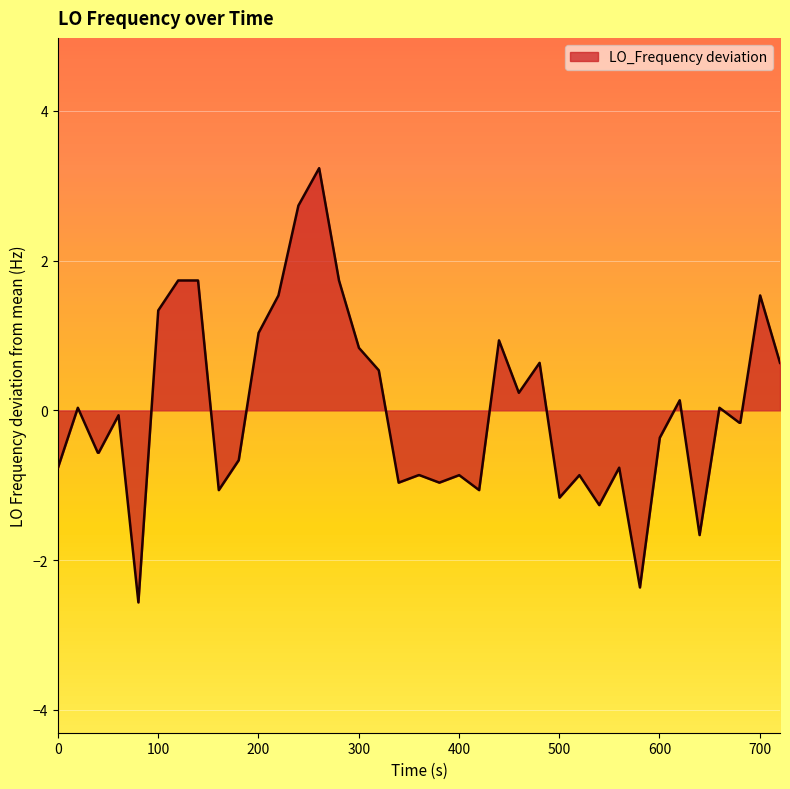

True or false: the data has more than 1 interior local peaks.

True